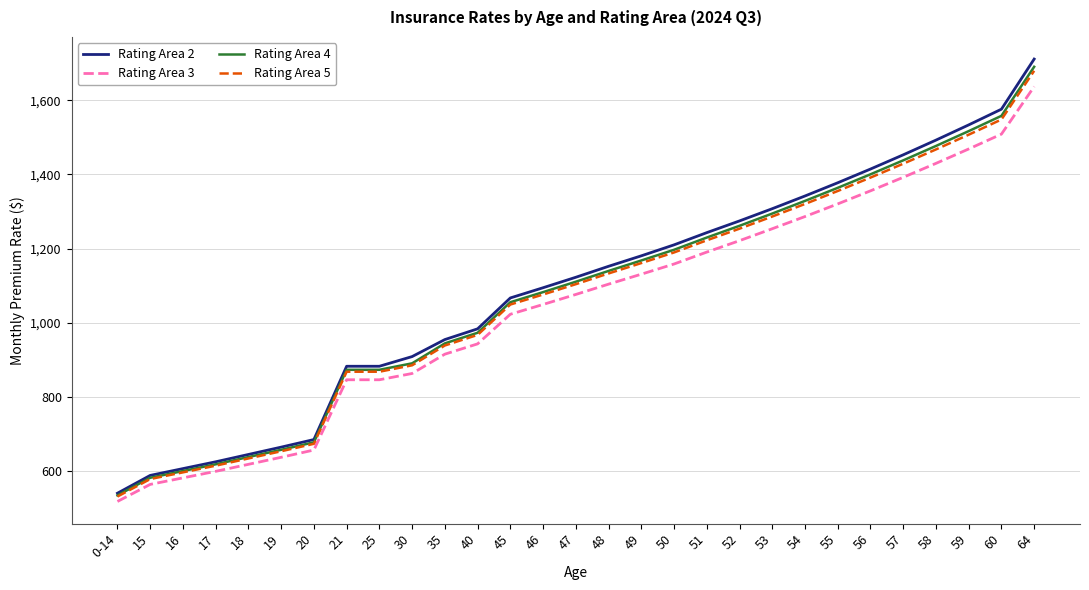

What is the lowest value of the Rating Area 5 series?

531.1